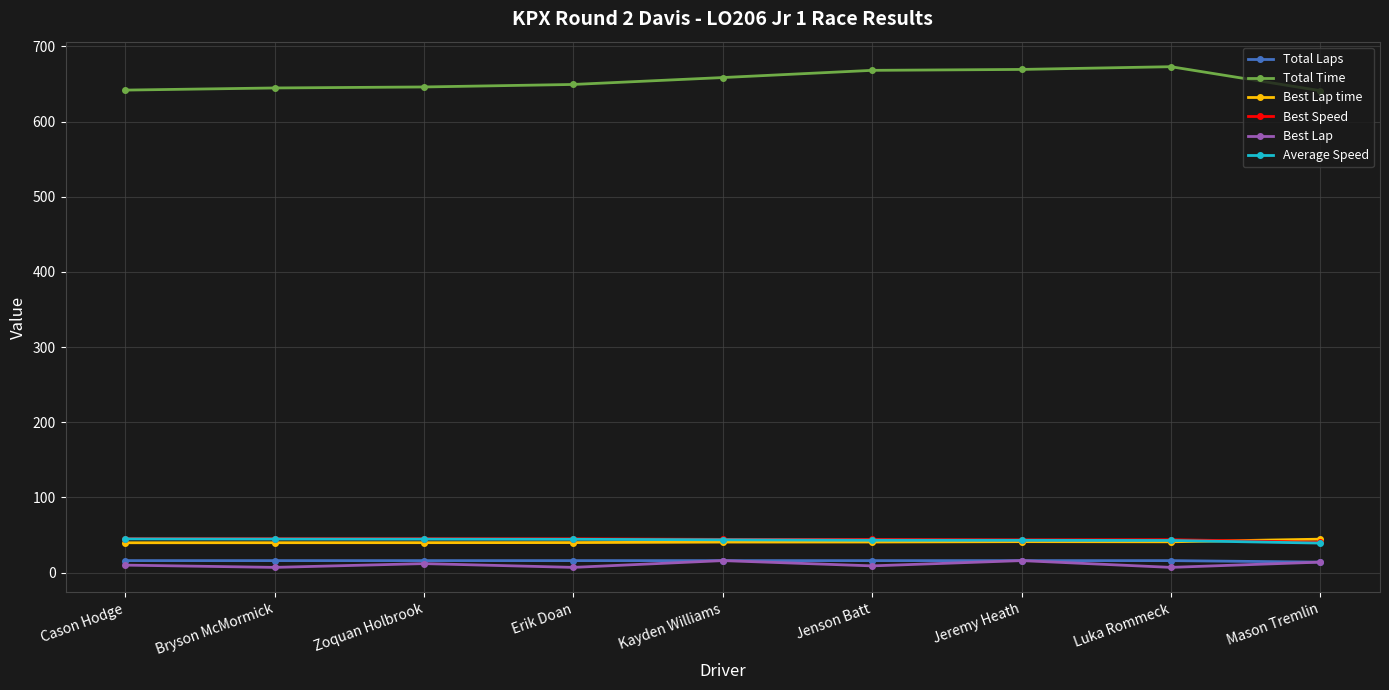

Is it true that Best Lap time equals 39.9 at Zoquan Holbrook?

True